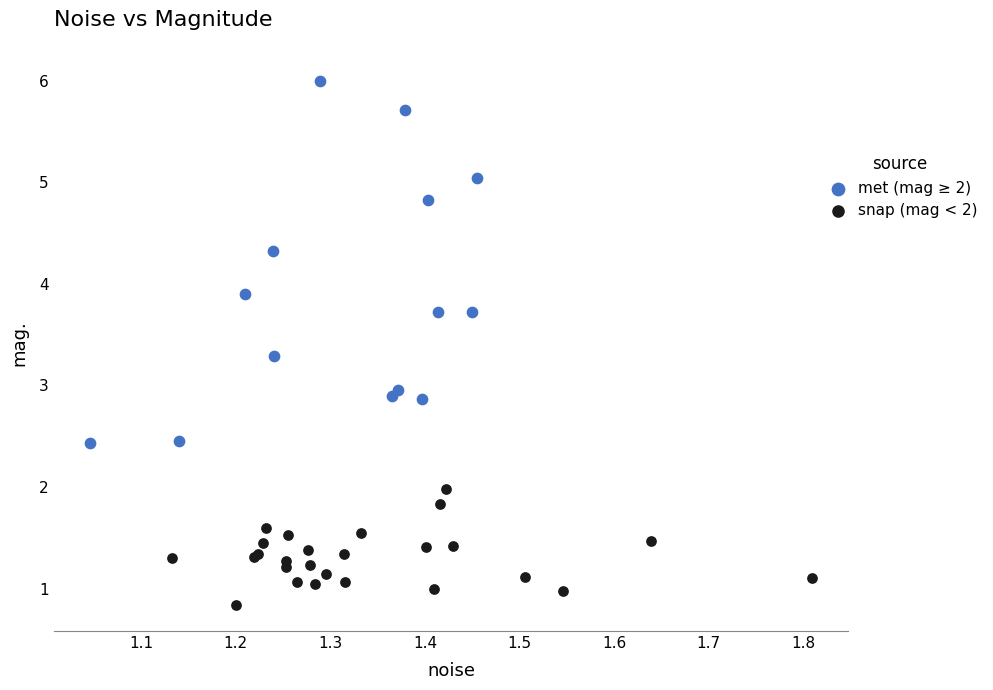

Which series contains the lowest Y value?

snap (mag < 2)